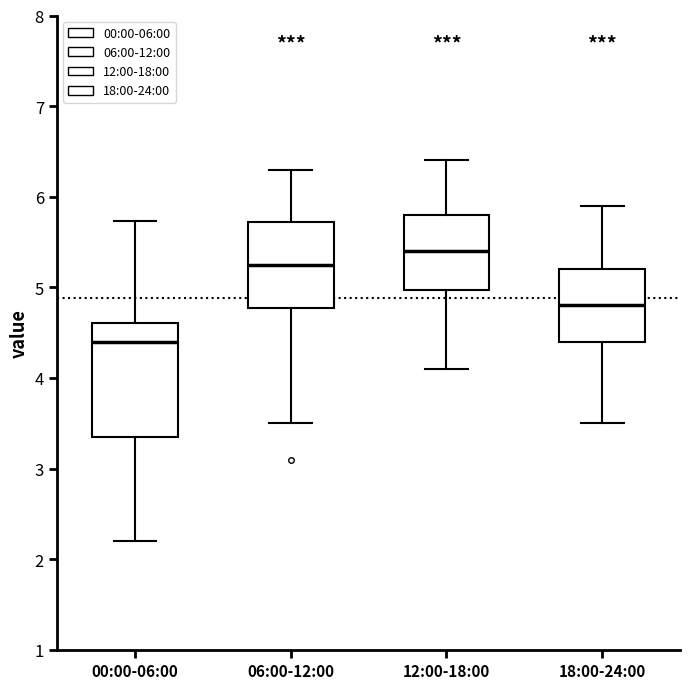

Where does the median line of the box for 12:00-18:00 sit on the y-axis? The values are not printed on the chart, so give them approximately, as read against the axis.

5.4